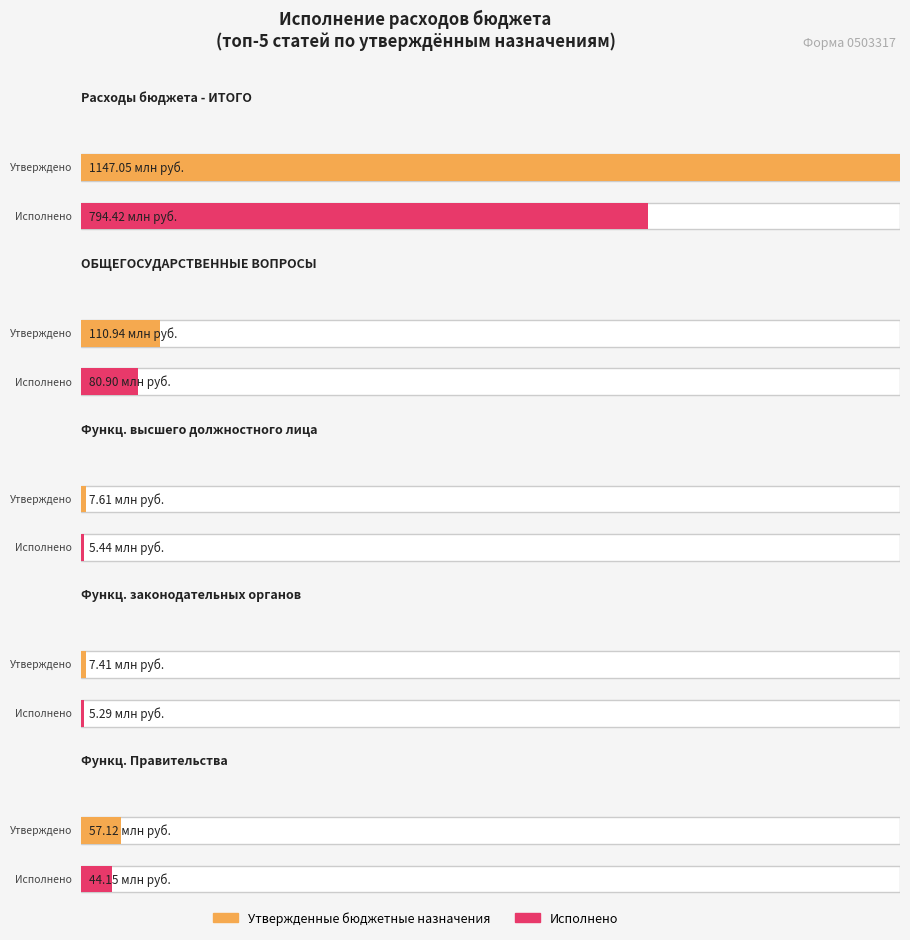

What is the label of the 2nd bar from the left?

ОБЩЕГОСУДАРСТВЕННЫЕ ВОПРОСЫ